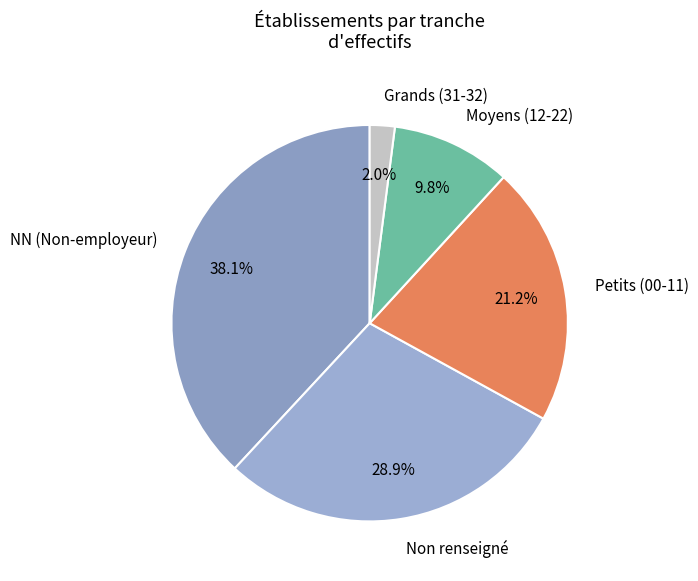

Which category has the biggest portion of the pie?

NN (Non-employeur)